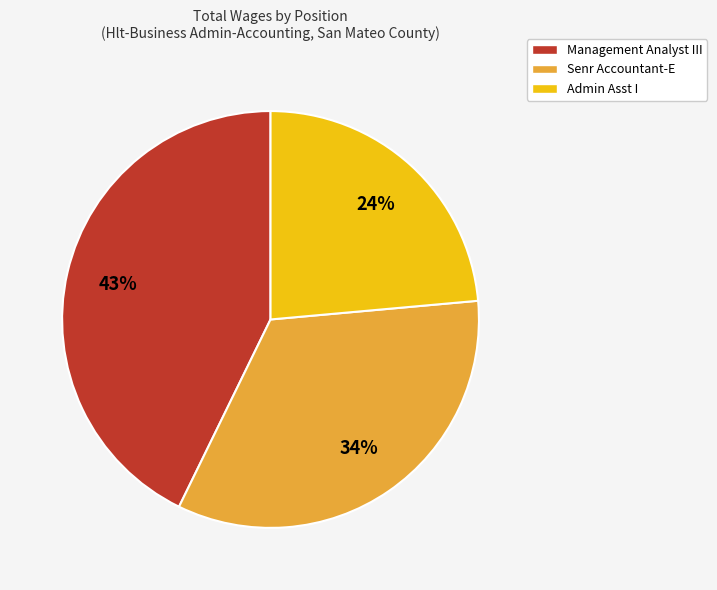

Do Management Analyst III and Senr Accountant-E together represent more than half of the pie?

Yes